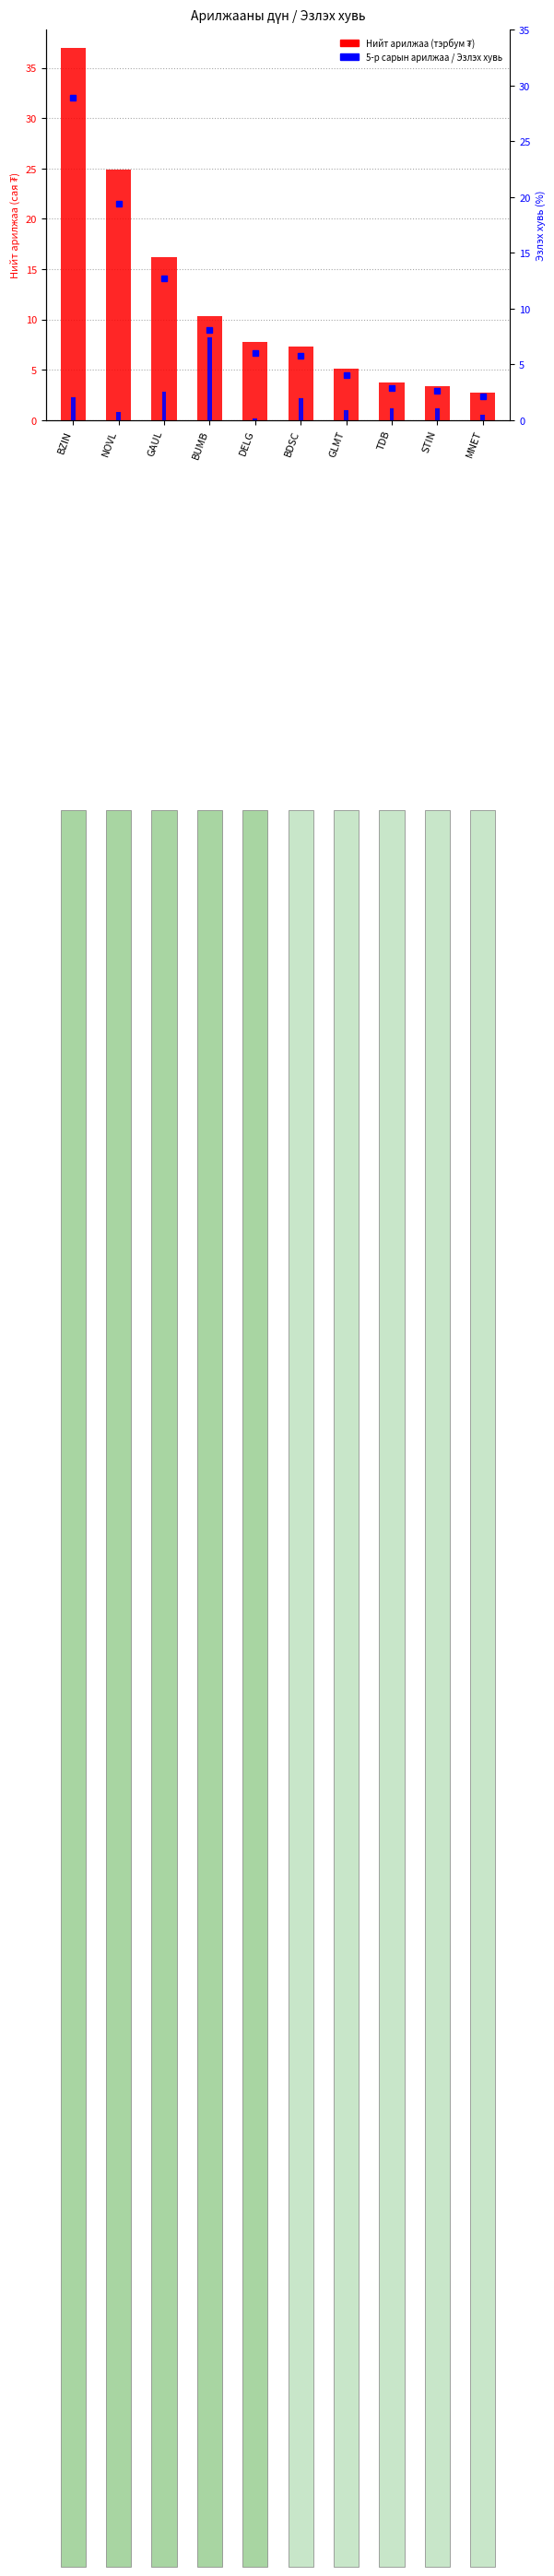

At BZIN, list the series in order from smallest to largest.

5-р сарын арилжаа (тэрбум ₮), Эзлэх хувь (%), Нийт арилжаа (тэрбум ₮)